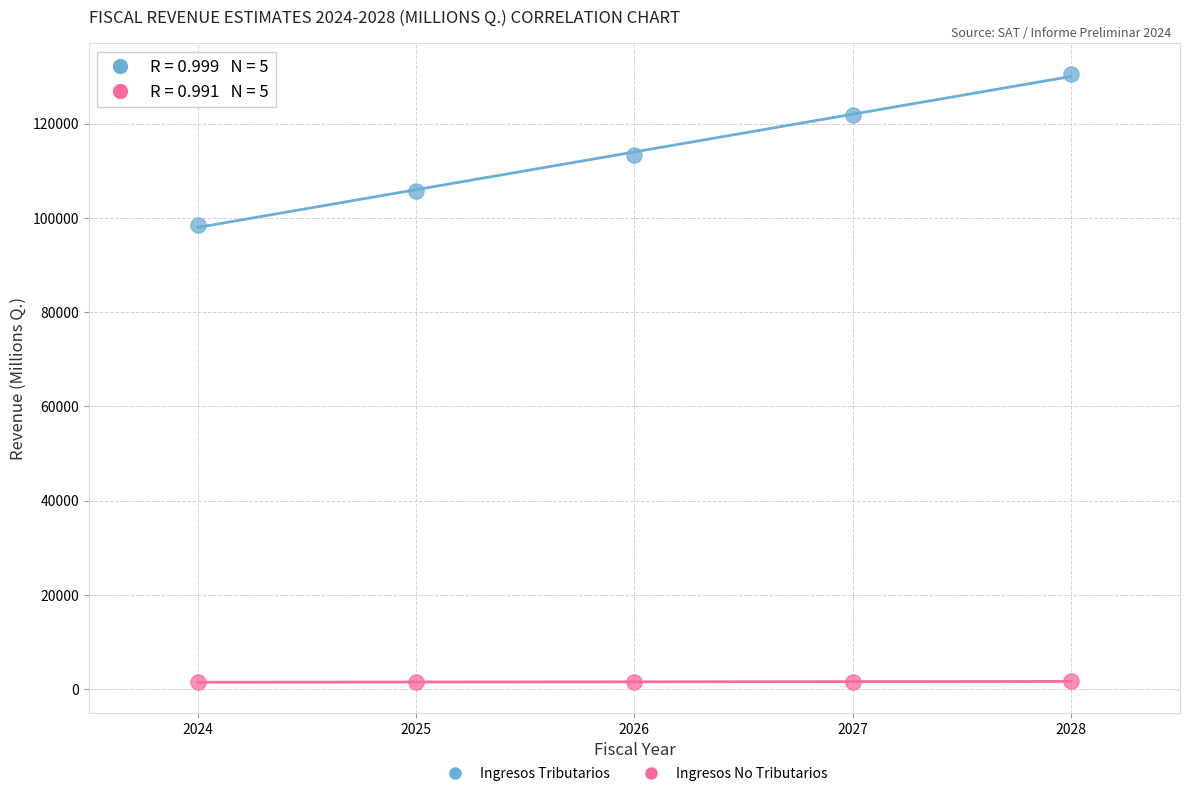

What is the X range (max minus min) for the scatter plot?

4.0